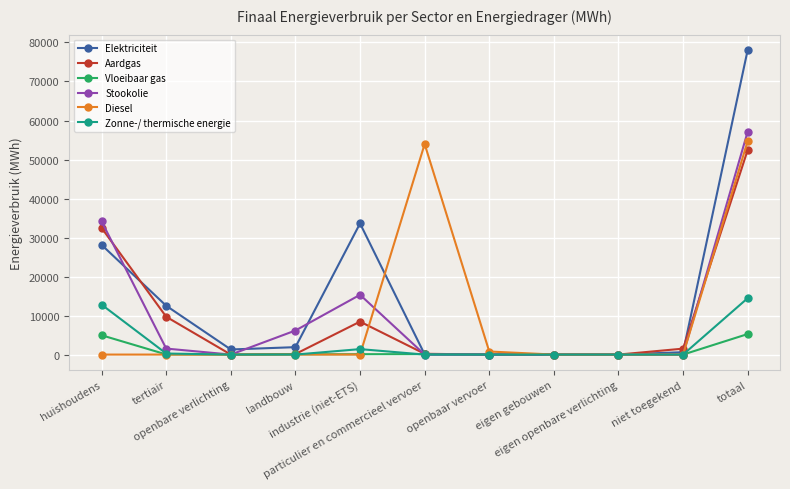

Which series has the widest spread of values?

Elektriciteit